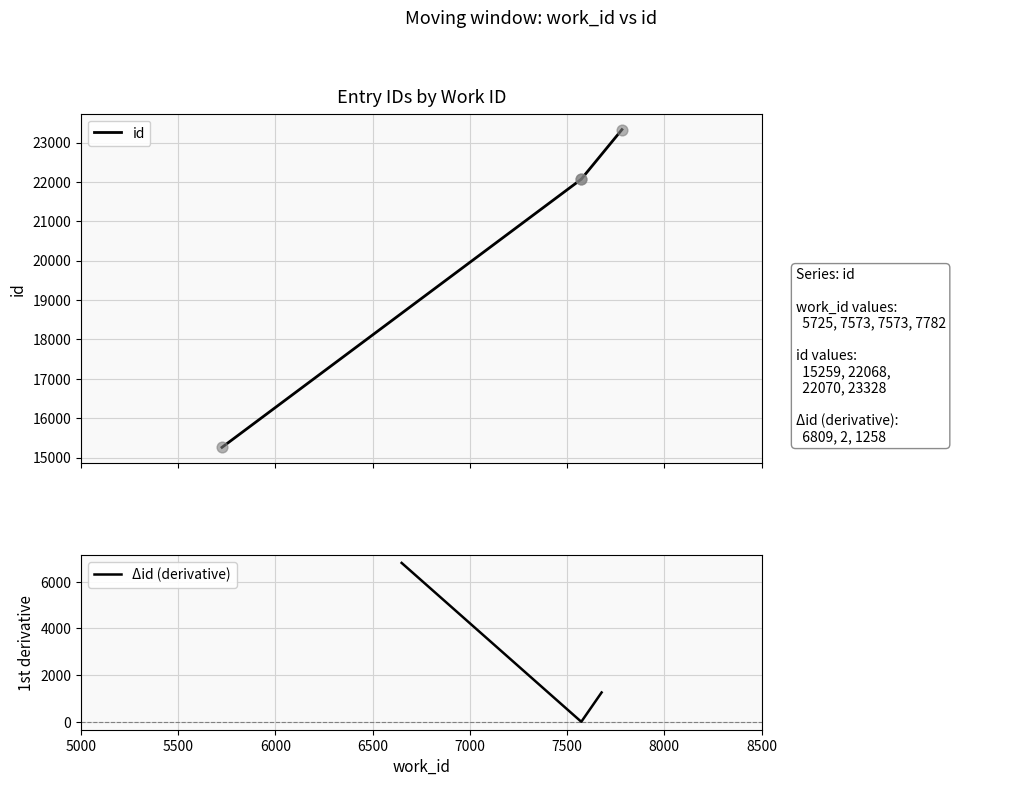

What is the change in value from 7573 to 7782?

+1260